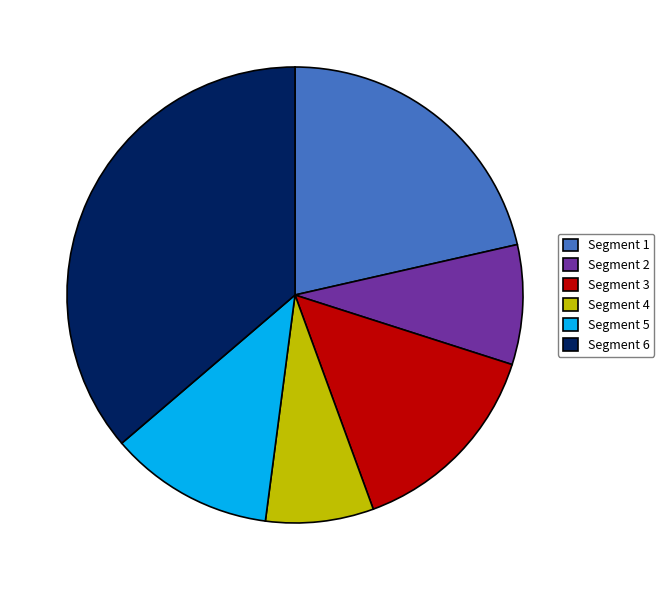

Which slice is the largest?

Segment 6